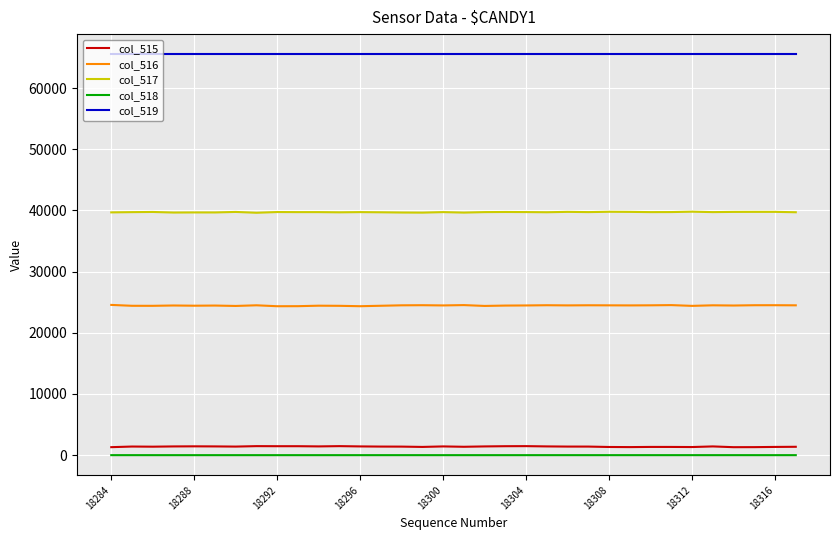

Does the chart have visible grid lines?

Yes